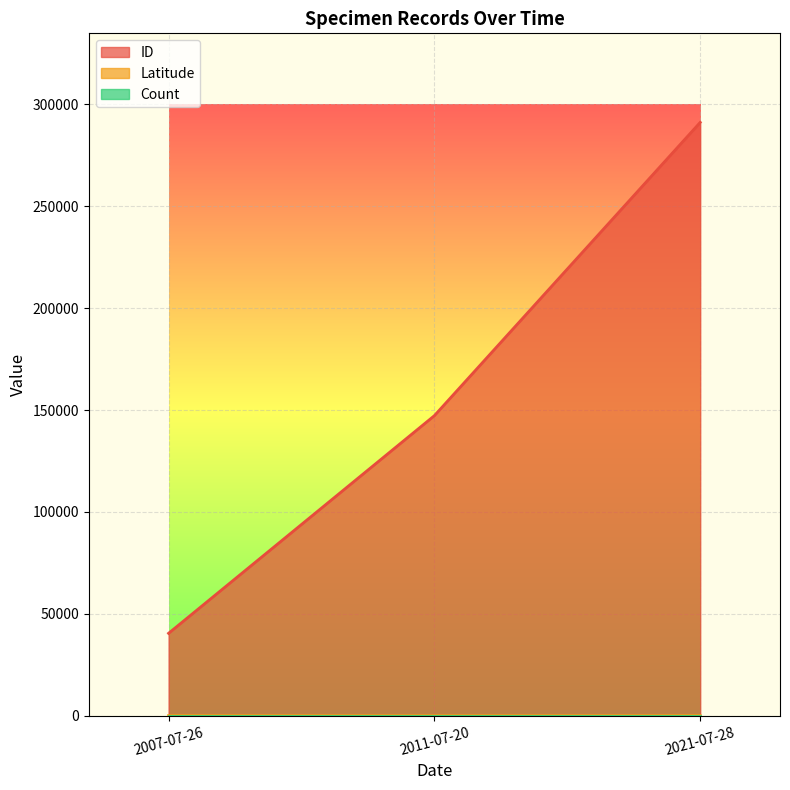

What is the approximate value of ID at 2007-07-26?

40431.0